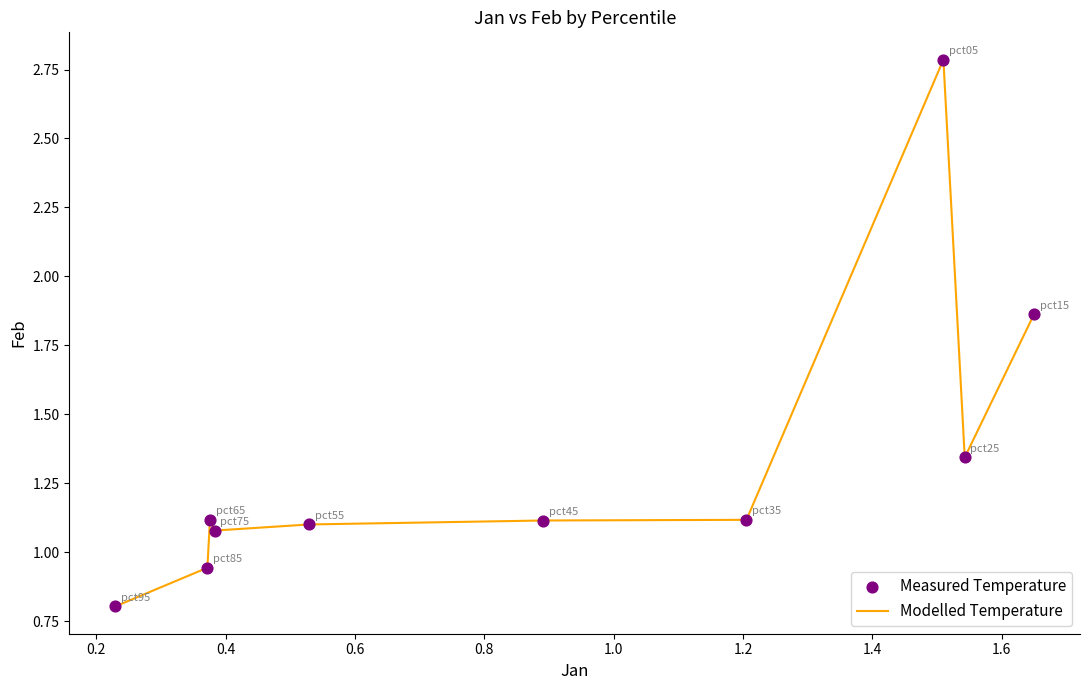

What is the minimum value shown in the chart?

0.8